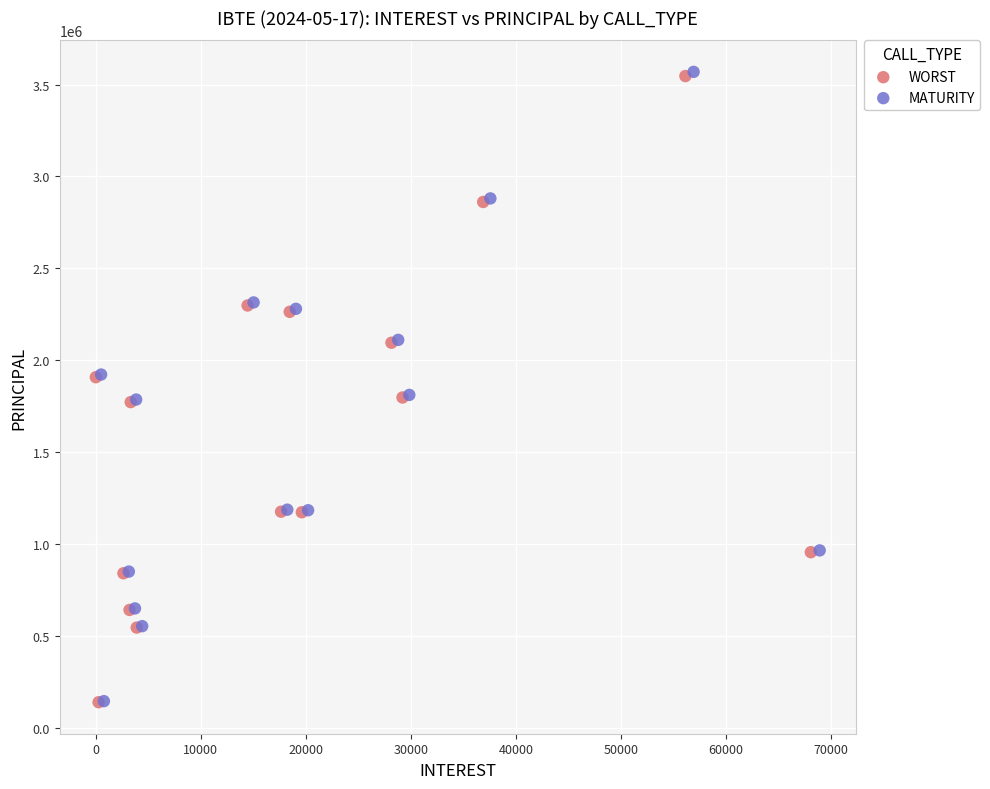

Which series has the largest Y range (max minus min)?

MATURITY